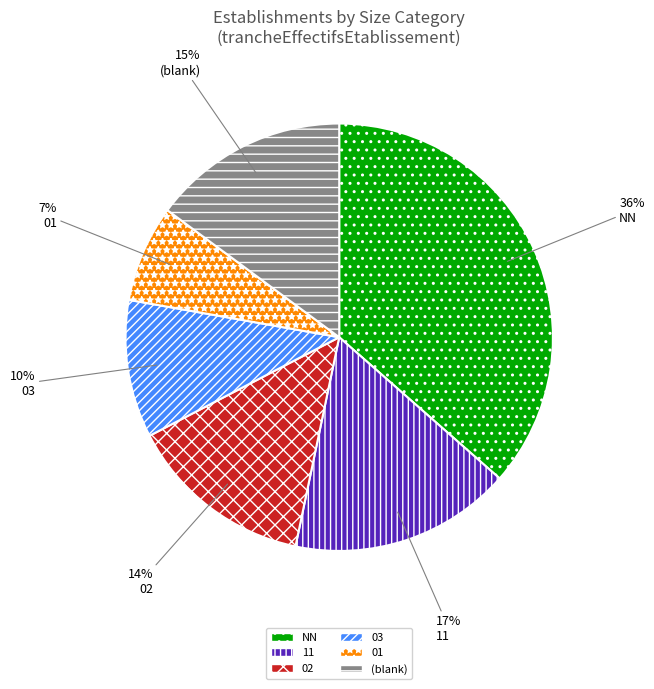

To the nearest percent, what is the difference between the largest and smallest slice percentages?

29%